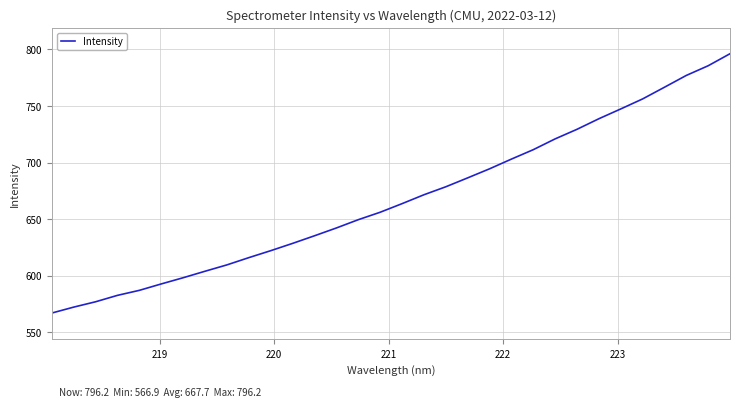

What is the maximum value shown in the chart?

796.2